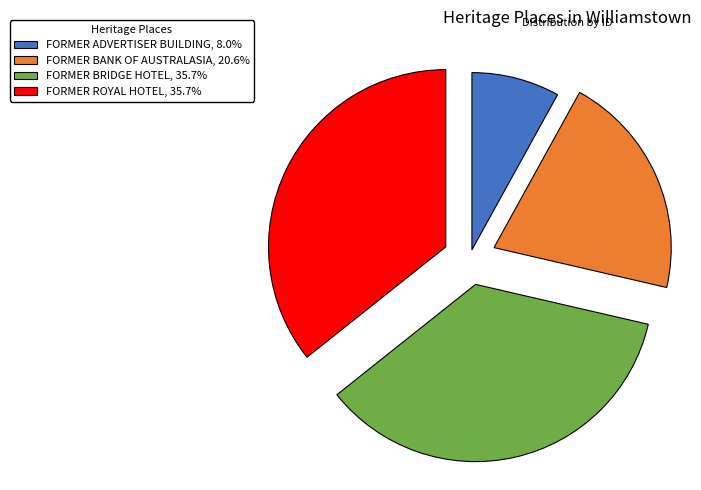

Is FORMER BRIDGE HOTEL the majority of the pie?

No